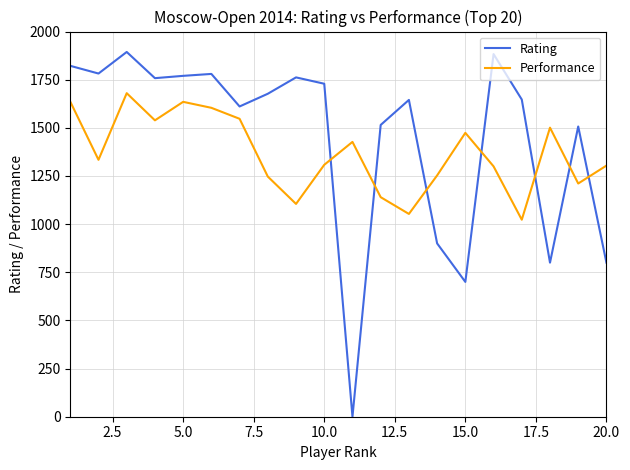

What are all the series names shown in the legend?

Rating, Performance